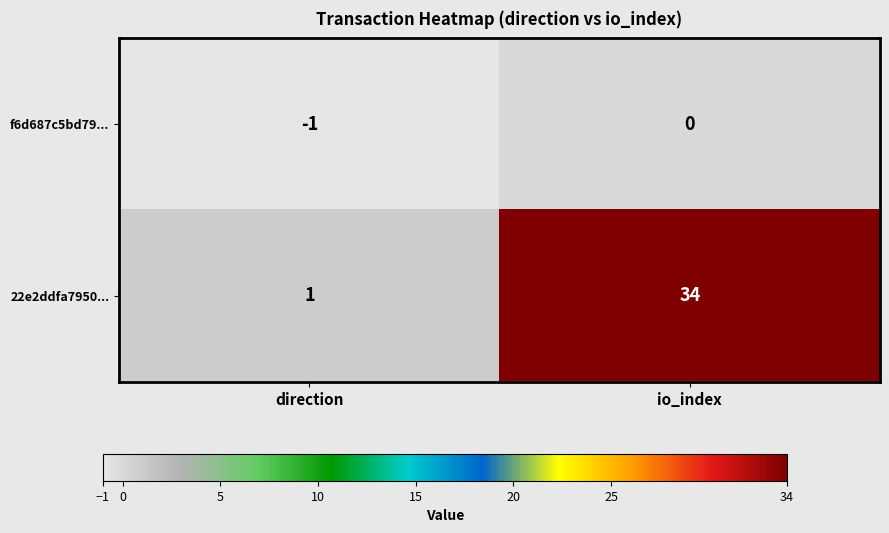

Which label corresponds to the largest value in the chart?

io_index